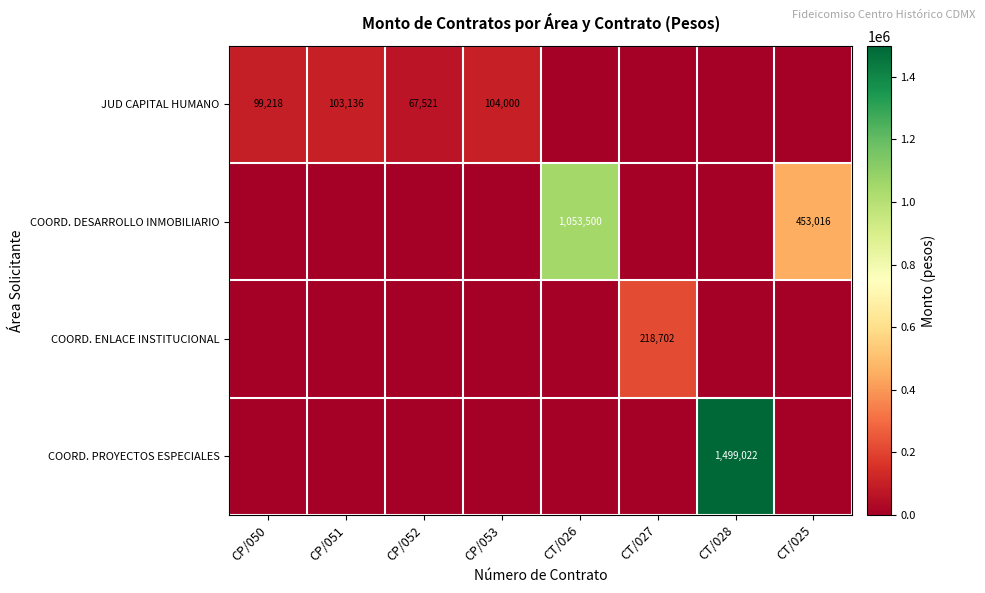

The COORD. PROYECTOS ESPECIALES series shows 576560 at CT/028. True or false?

False